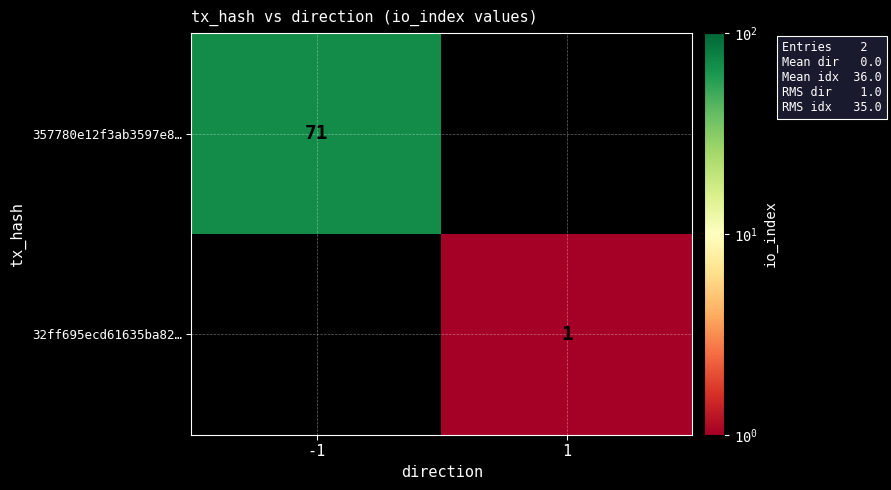

The 32ff695ecd61635ba82… series shows 2 at 1. True or false?

False